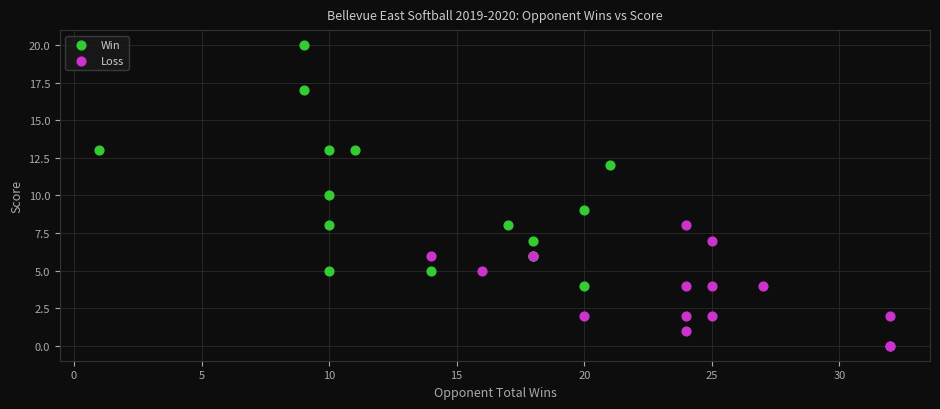

Which series reaches the maximum Y coordinate?

Win